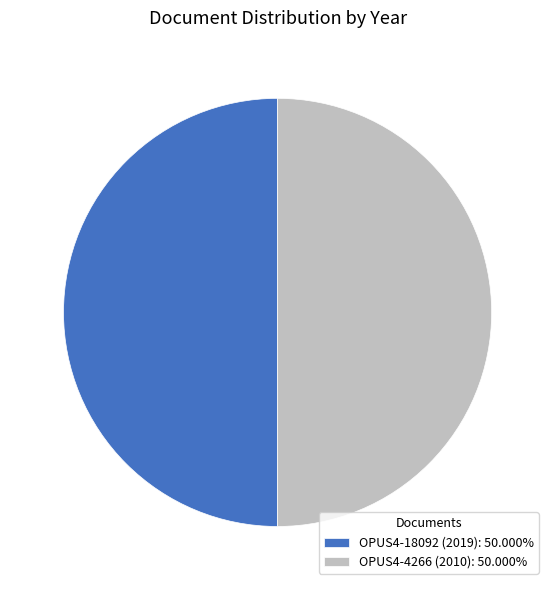

Is the sum of OPUS4-4266 (2010) and OPUS4-18092 (2019) greater than half?

Yes